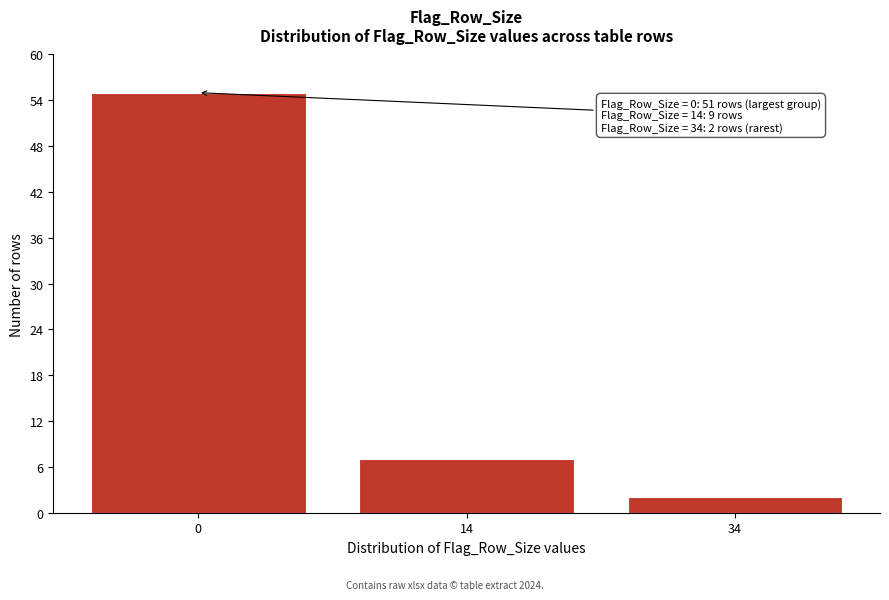

Reading right to left, extract all data points from this chart.

34=2	14=7	0=55